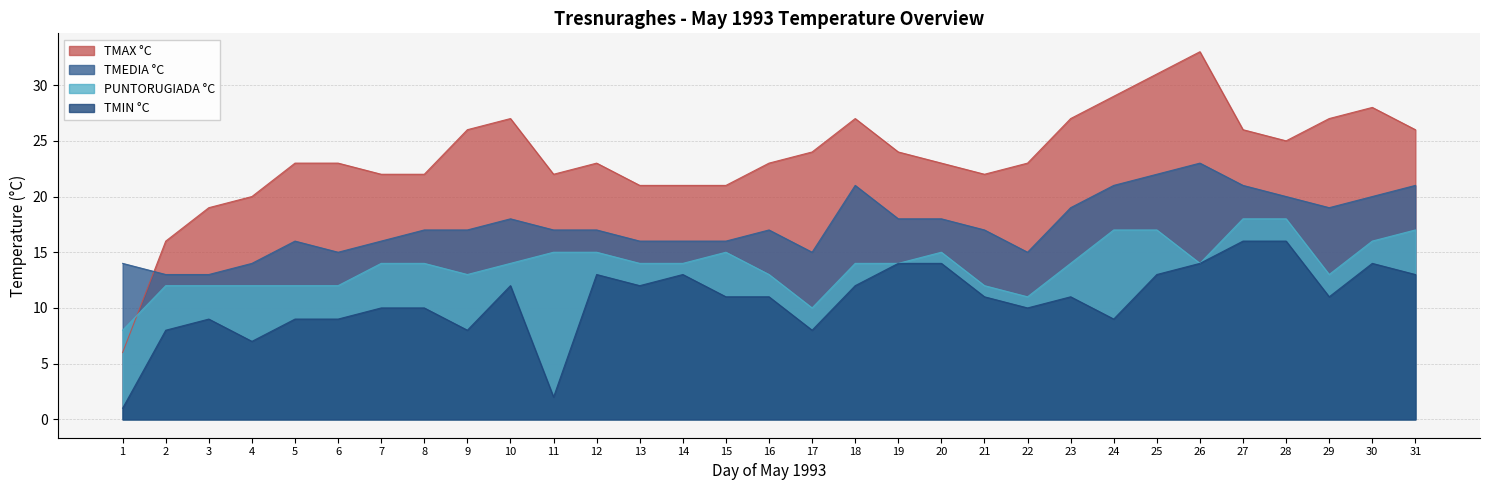

Which label corresponds to the smallest value in the chart?

1